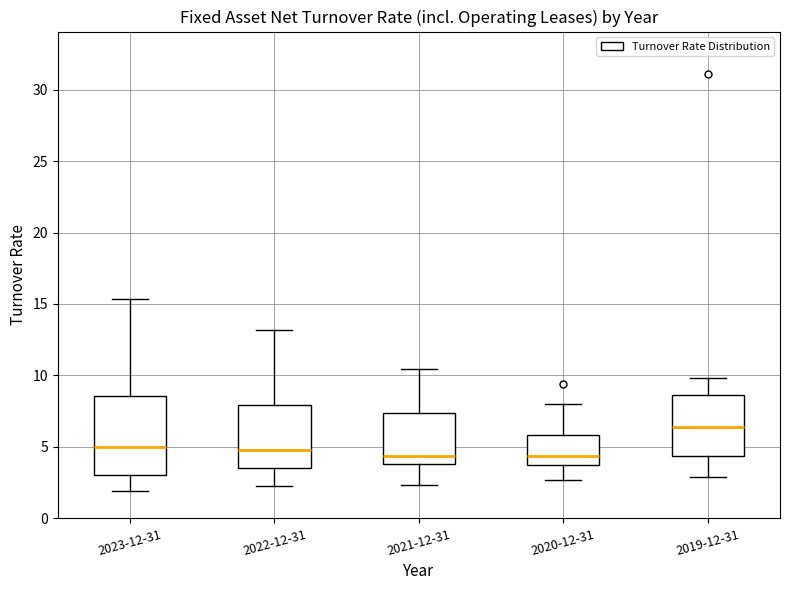

Reading left to right, transcribe this box plot: for each box, give where its median line is, the range the box spans, and where its two whiskers end, as read against the y-axis. The values are not printed on the chart, so give them approximately, as read against the axis.

2023-12-31: median 5.0, box 3.0 to 8.5, whiskers 2.0 to 15.5
2022-12-31: median 5.0, box 3.5 to 8.0, whiskers 2.5 to 13.0
2021-12-31: median 4.5, box 4.0 to 7.5, whiskers 2.5 to 10.5
2020-12-31: median 4.5, box 4.0 to 6.0, whiskers 2.5 to 8.0
2019-12-31: median 6.5, box 4.5 to 8.5, whiskers 3.0 to 10.0